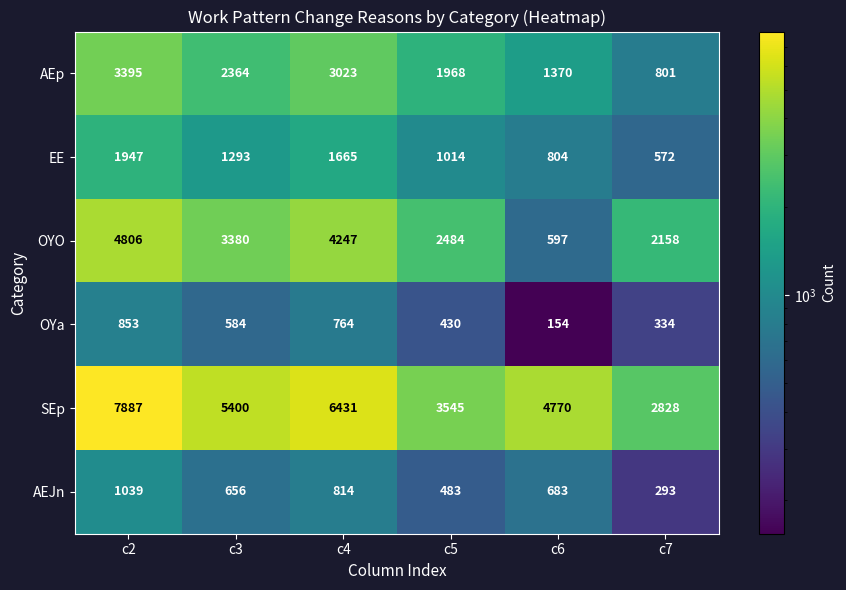

At which category does the chart reach its peak across all series?

c2